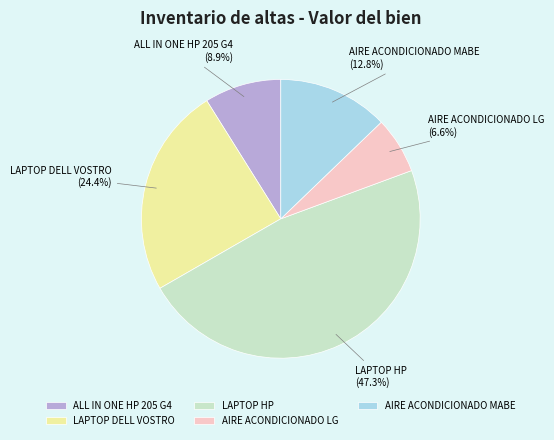

Which slice is the smallest?

AIRE ACONDICIONADO LG